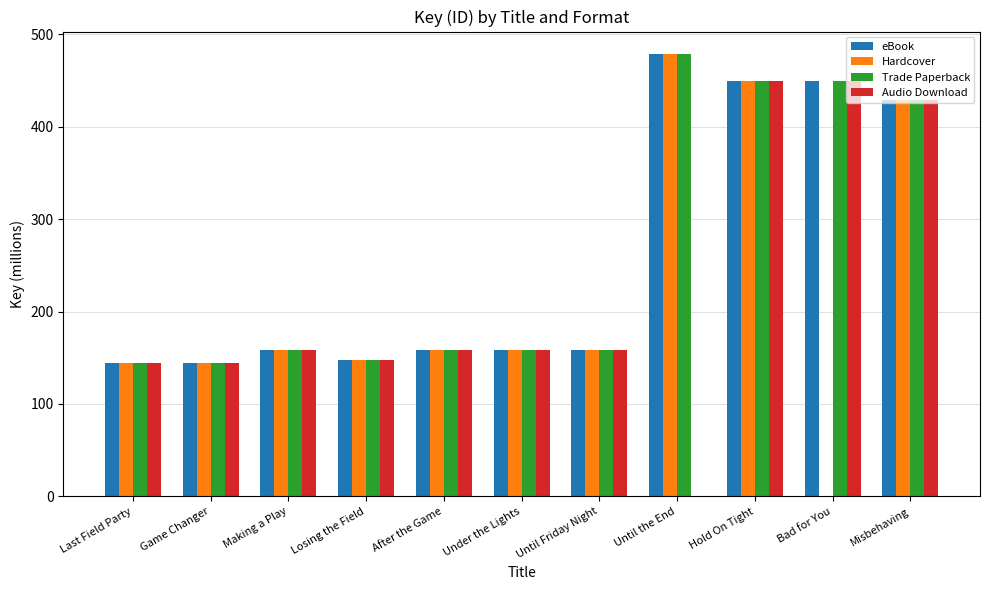

What is the maximum value shown in the chart?

478.9